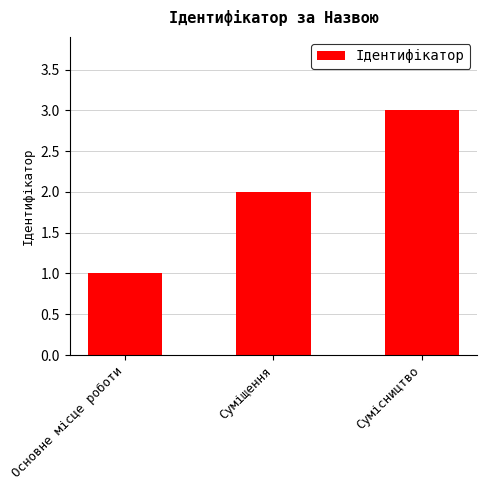

What is the greatest value displayed?

3